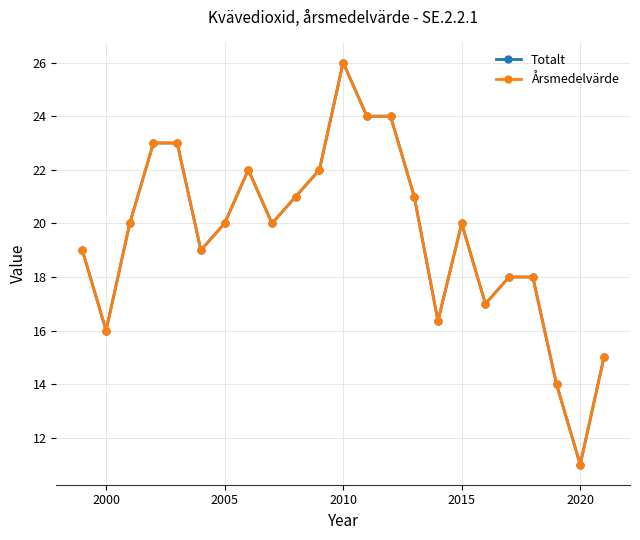

Does the chart have visible grid lines?

Yes